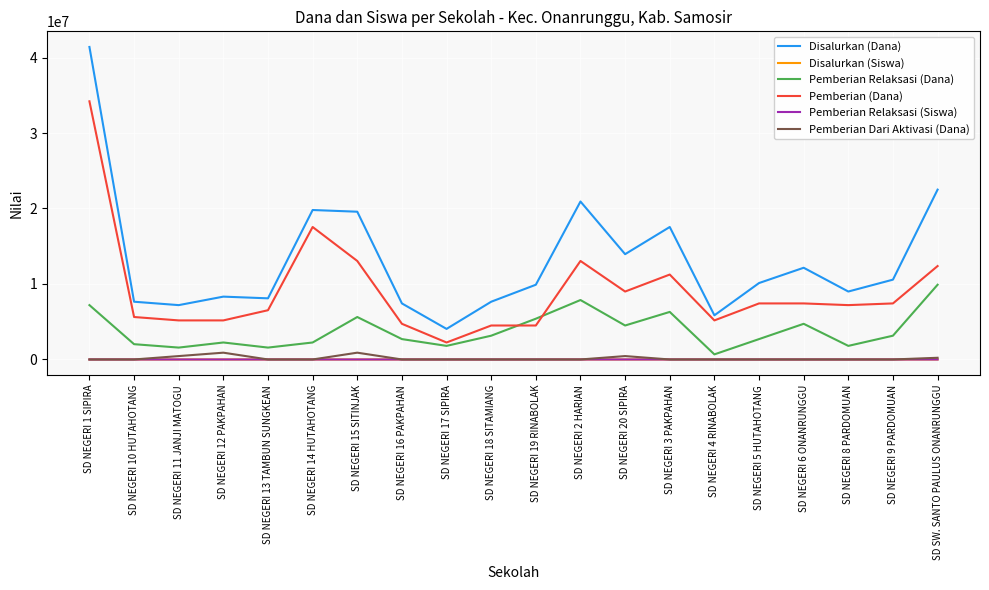

Which category has the highest value in the Pemberian Relaksasi (Dana) series?

SD SW. SANTO PAULUS ONANRUNGGU